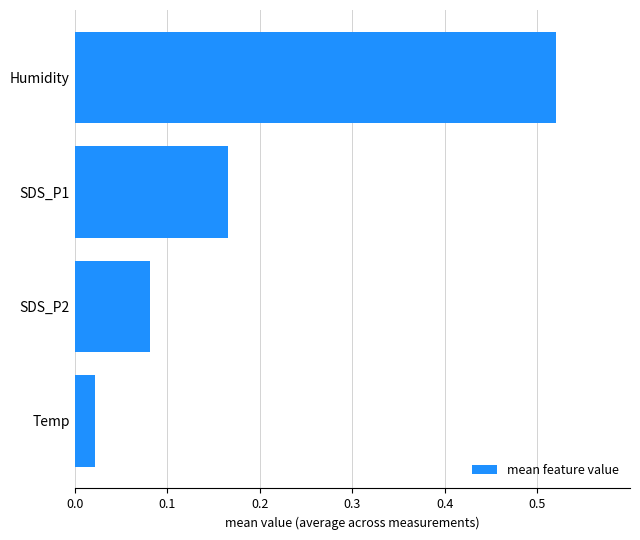

Which has a higher value, Humidity or SDS_P2?

Humidity